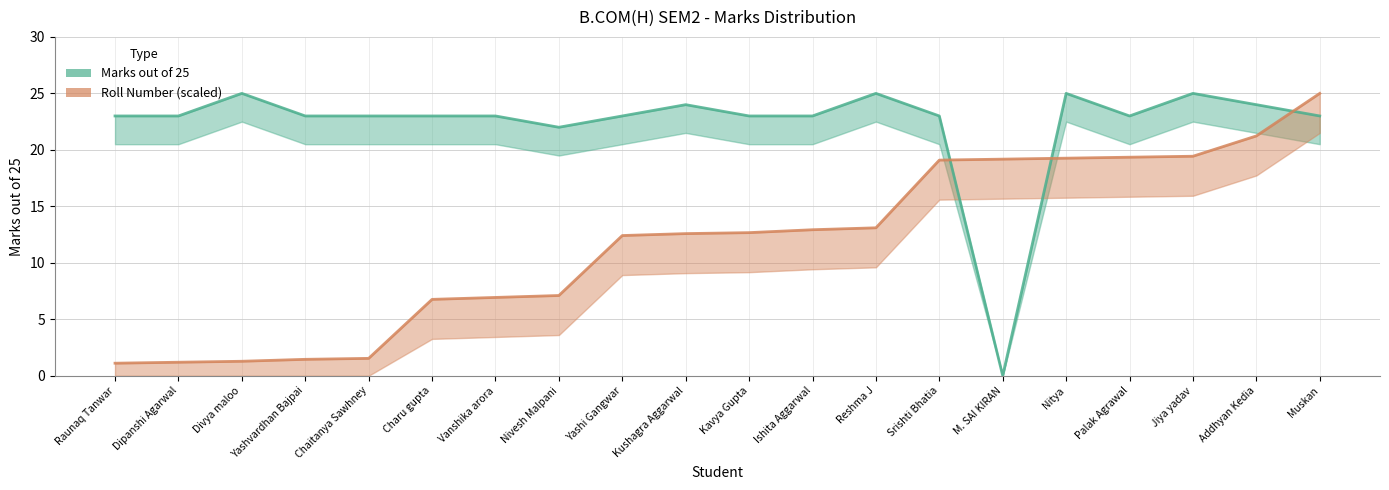

Is it true that Marks out of 25 equals 6.6 at Dipanshi Agarwal?

False